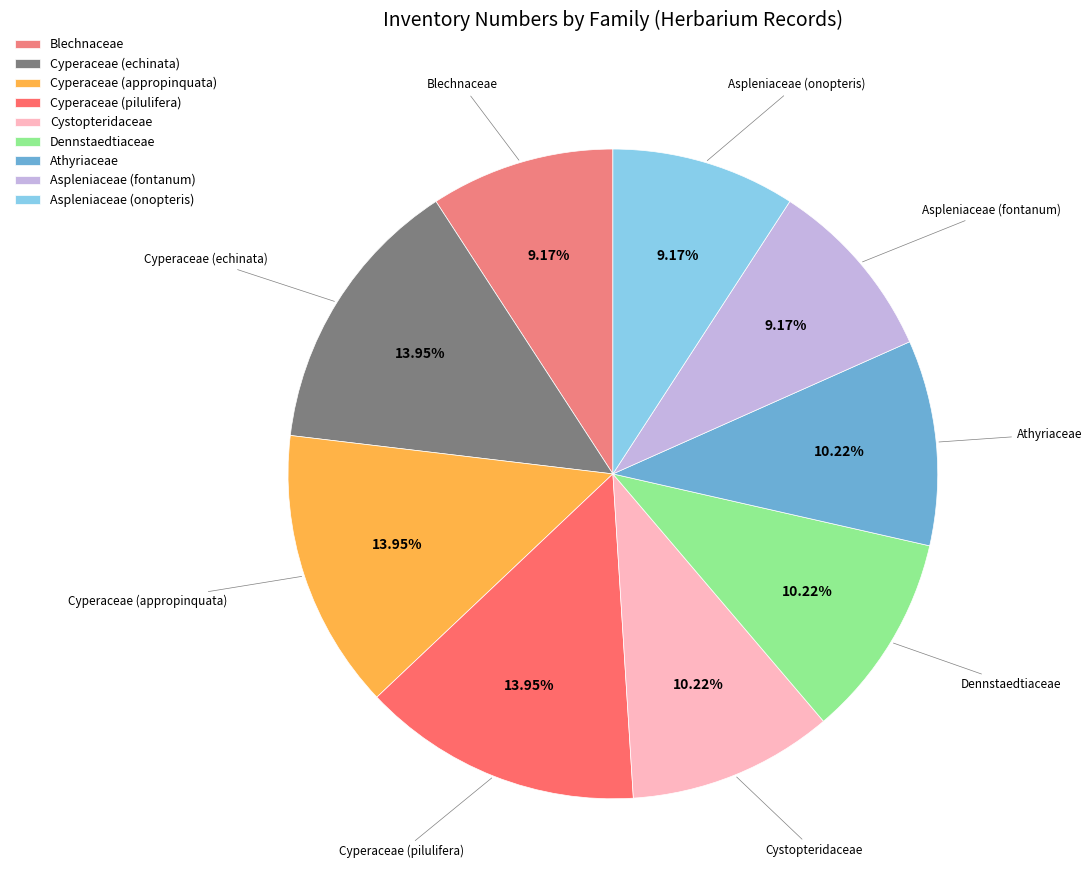

Combined, do Cyperaceae (appropinquata) and Cyperaceae (pilulifera) account for over 50%?

No